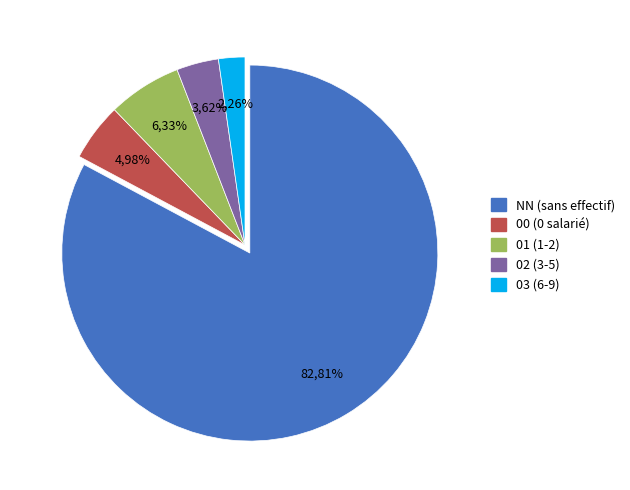

Which slice is the largest?

NN